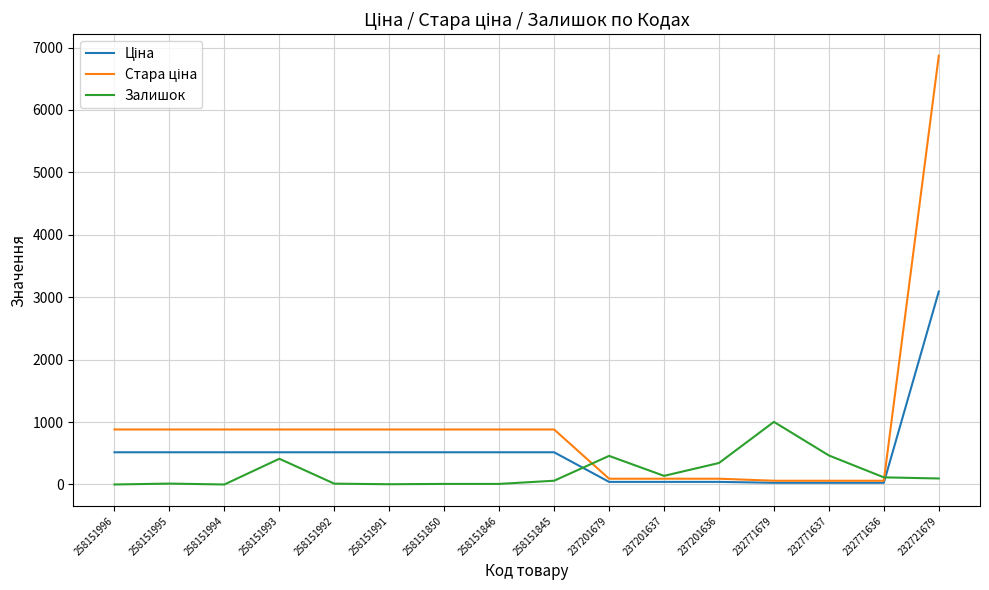

Is it true that Залишок equals 0.0 at 258151994?

True